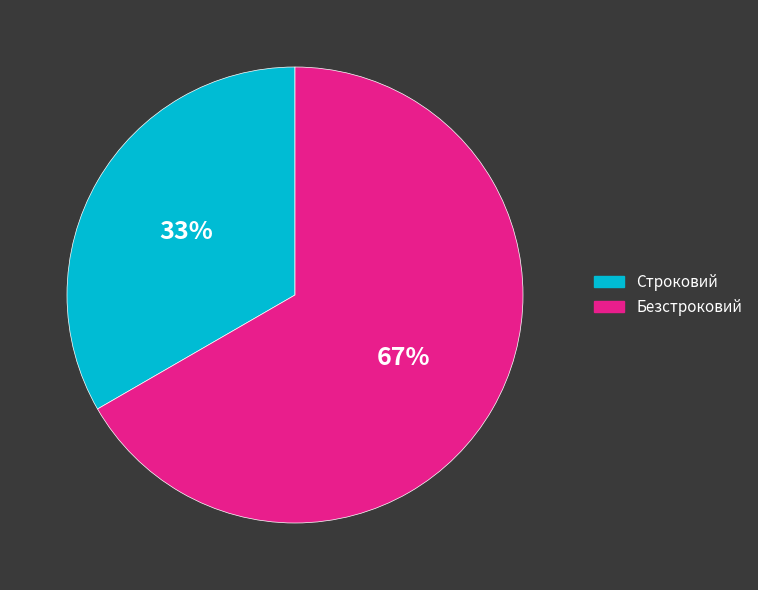

Is it true that Строковий is 33% of the pie?

True